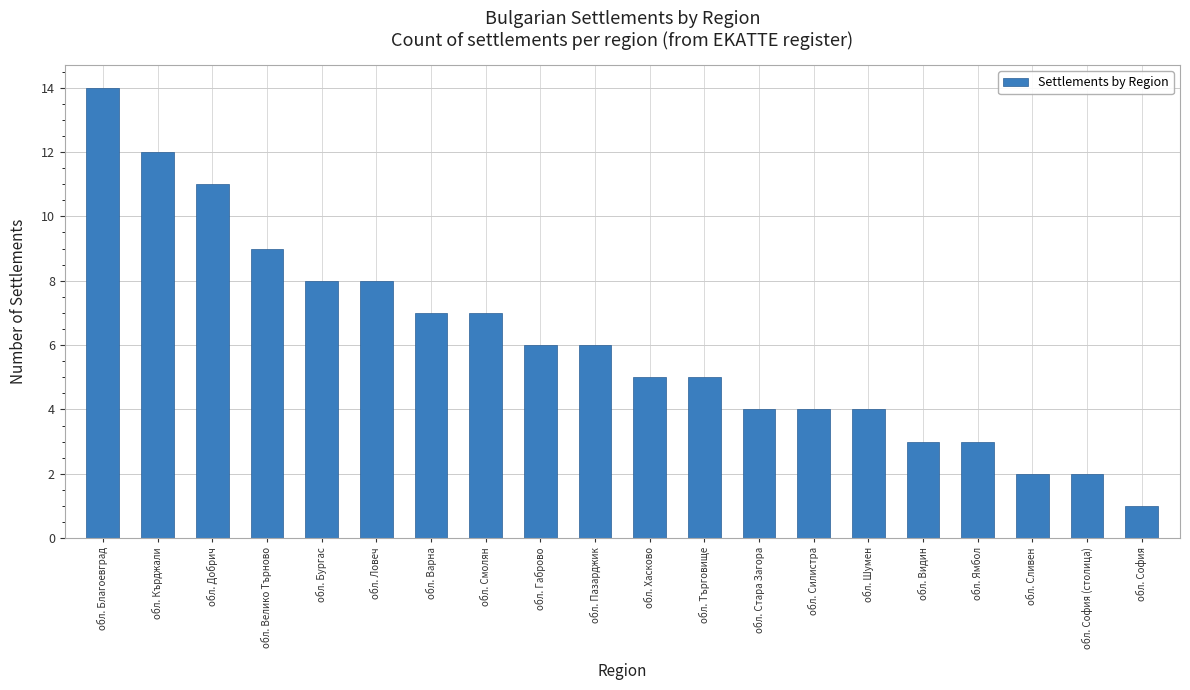

What is the sum of the values at обл. Добрич and обл. Варна?

18